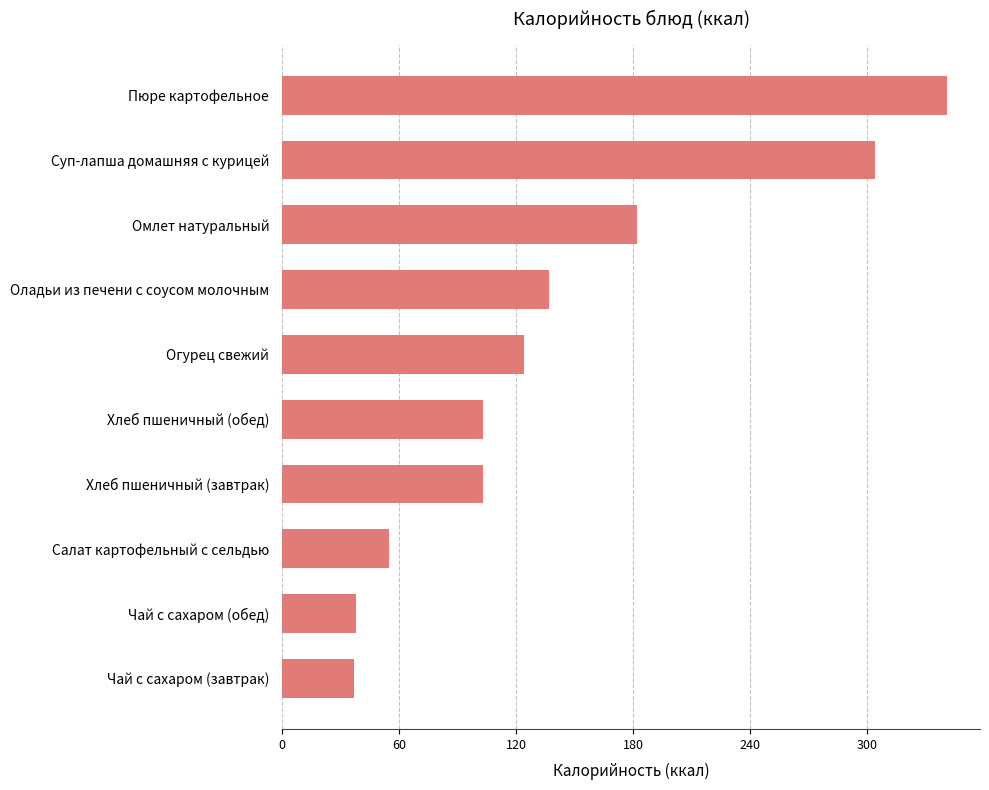

What value does the data have at Хлеб пшеничный (обед), to the nearest 50?

100